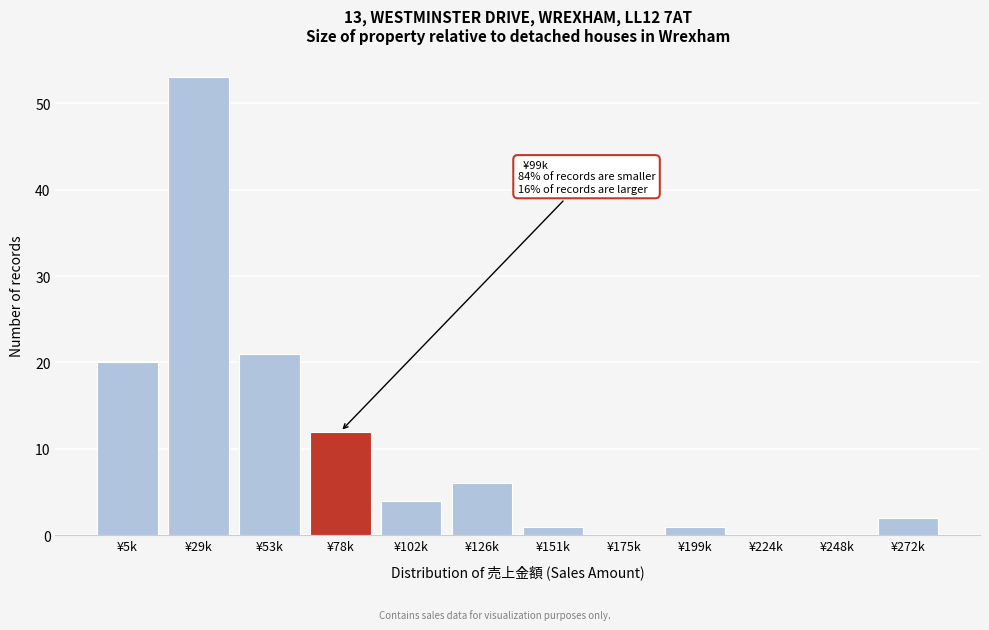

Reading right to left, list all the values displayed in this chart.

¥272k=2	¥248k=0	¥224k=0	¥199k=1	¥175k=0	¥151k=1	¥126k=6	¥102k=4	¥78k=12	¥53k=21	¥29k=53	¥5k=20